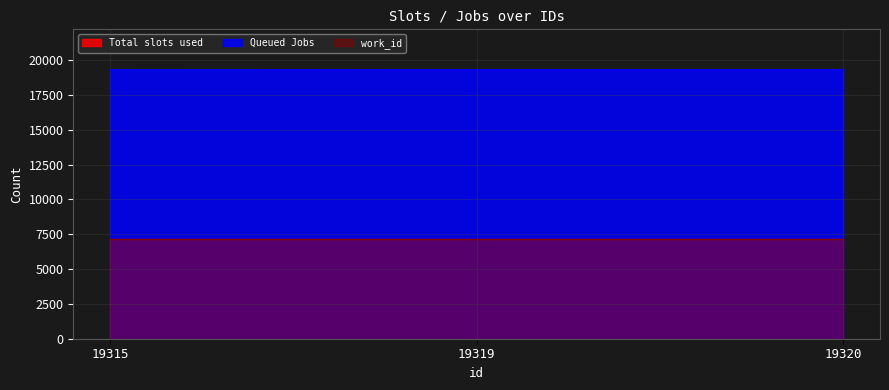

Between 19319 and 19320, which is larger?

19319